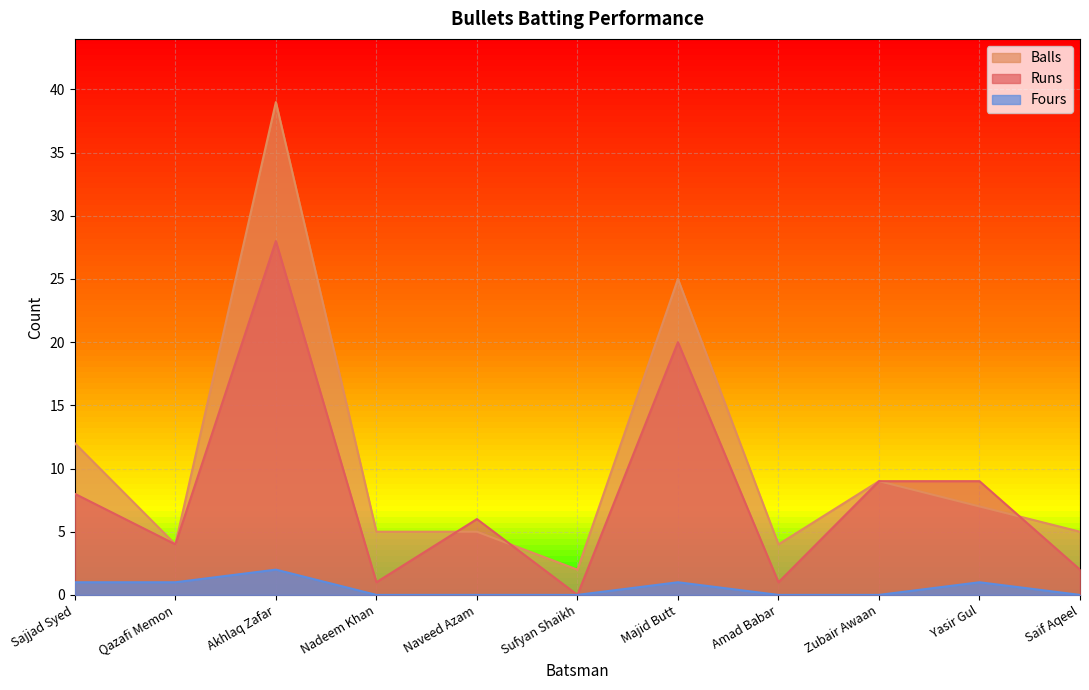

Which series has the largest total across all categories?

Balls